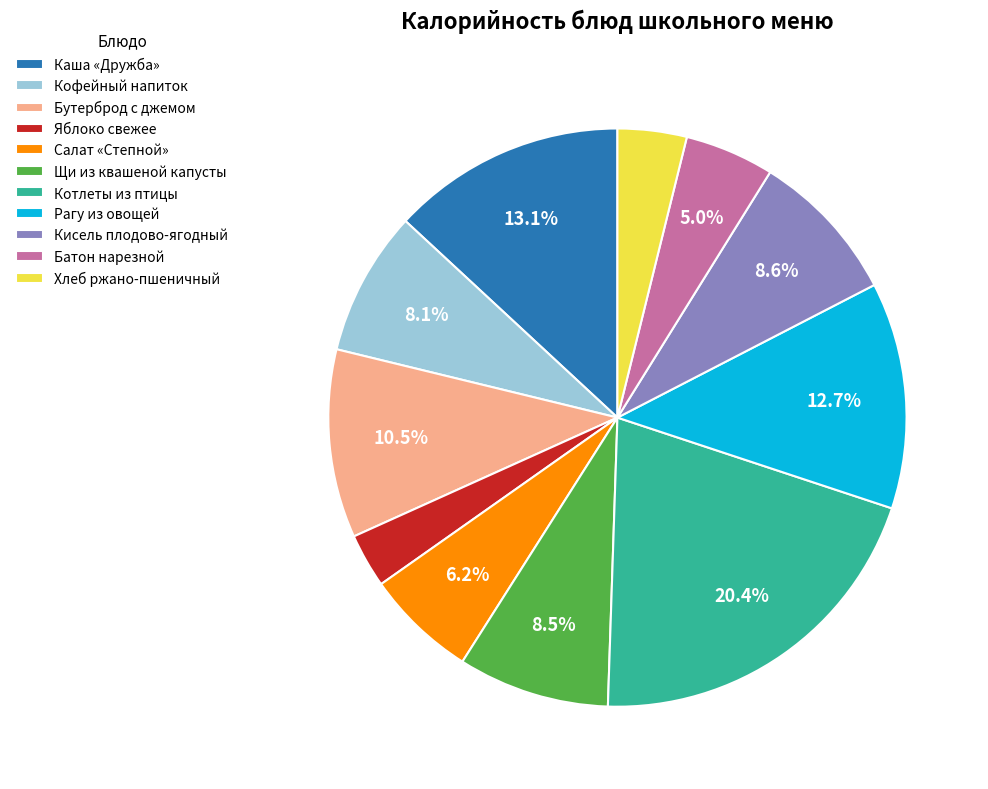

Is there a majority slice in this chart?

No